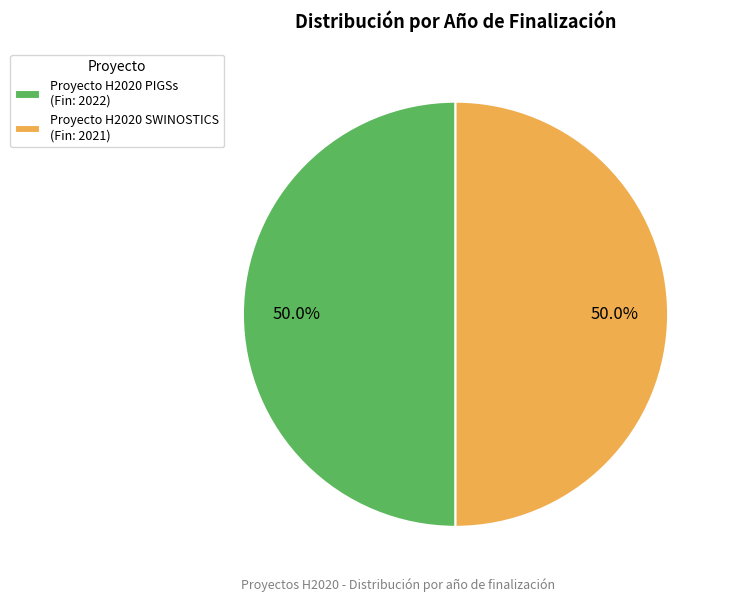

To the nearest percent, what portion does Proyecto H2020 PIGSs represent?

50%